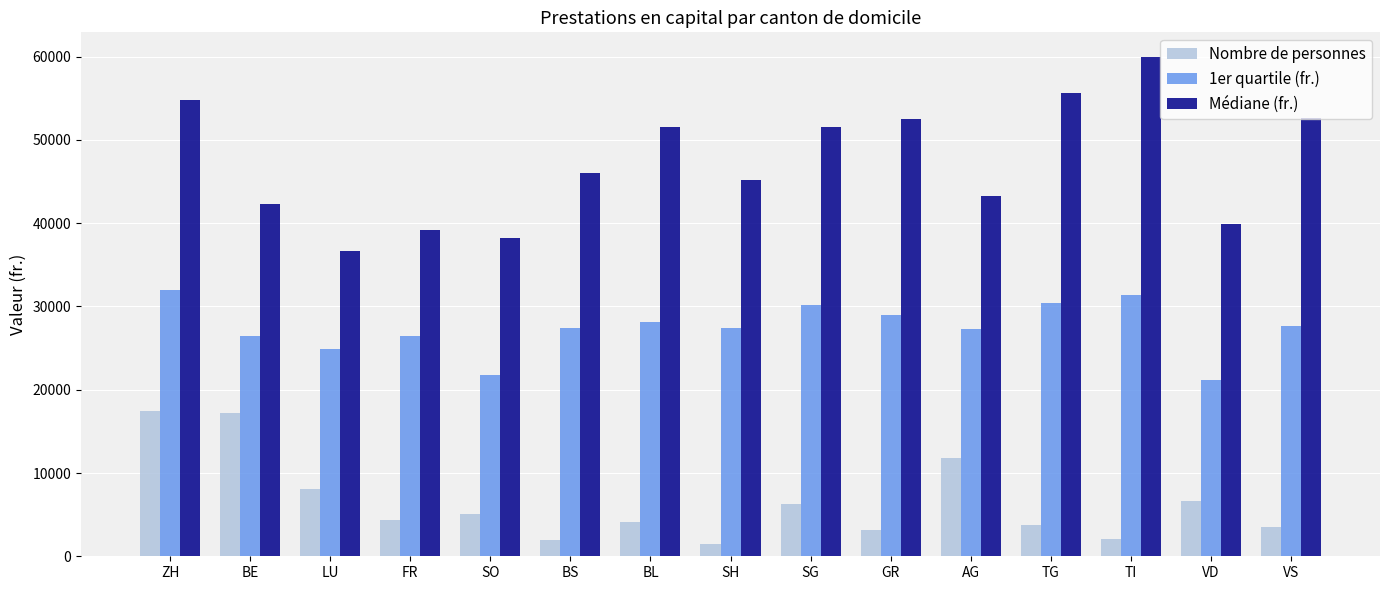

Between GR and TG, which series saw the biggest shift?

Médiane (fr.)